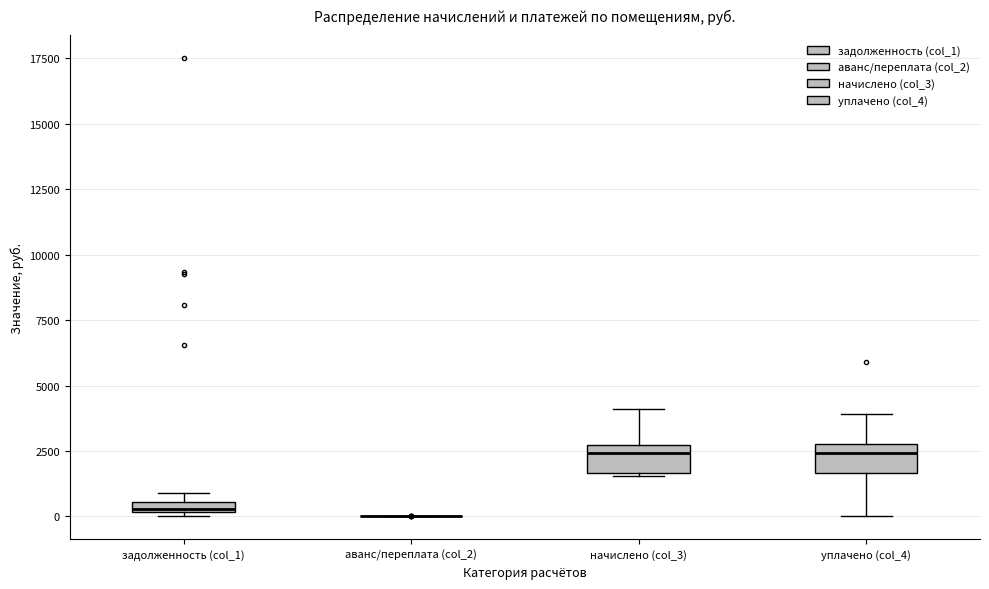

Where is the upper edge of the box for уплачено (col_4) on the y-axis? The values are not printed on the chart, so give them approximately, as read against the axis.

3000